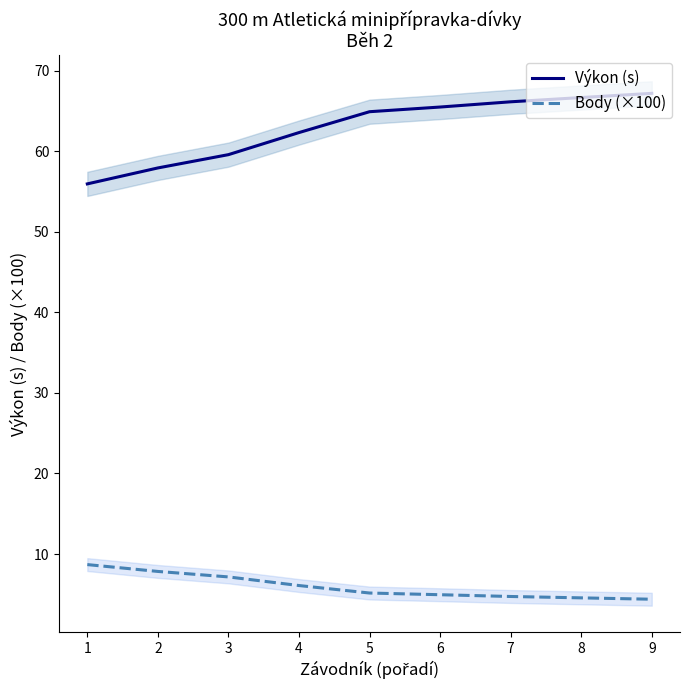

What is the difference between the second highest and second lowest values in the Výkon (s) series?

8.7